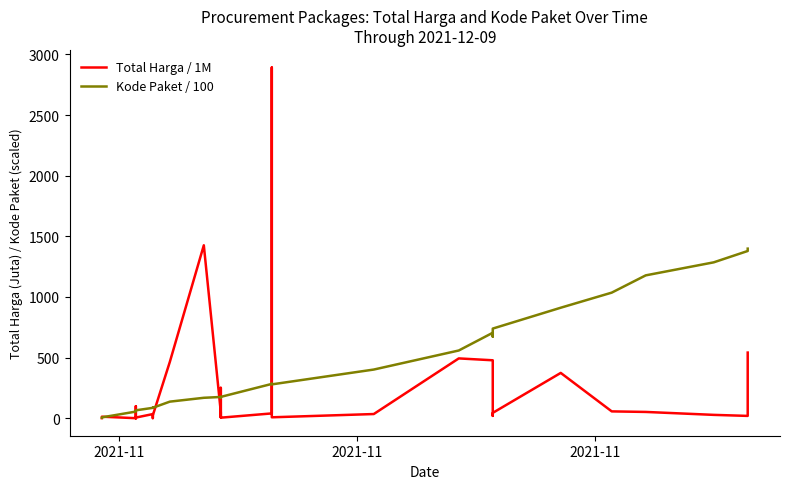

True or false: Total Harga / 1M has more than 0 points higher than both neighbors.

True